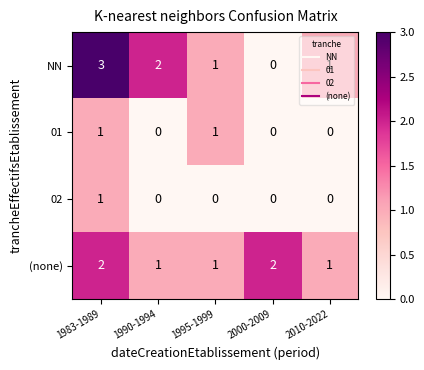

Between 1983-1989 and 2010-2022, which series saw the biggest shift?

NN